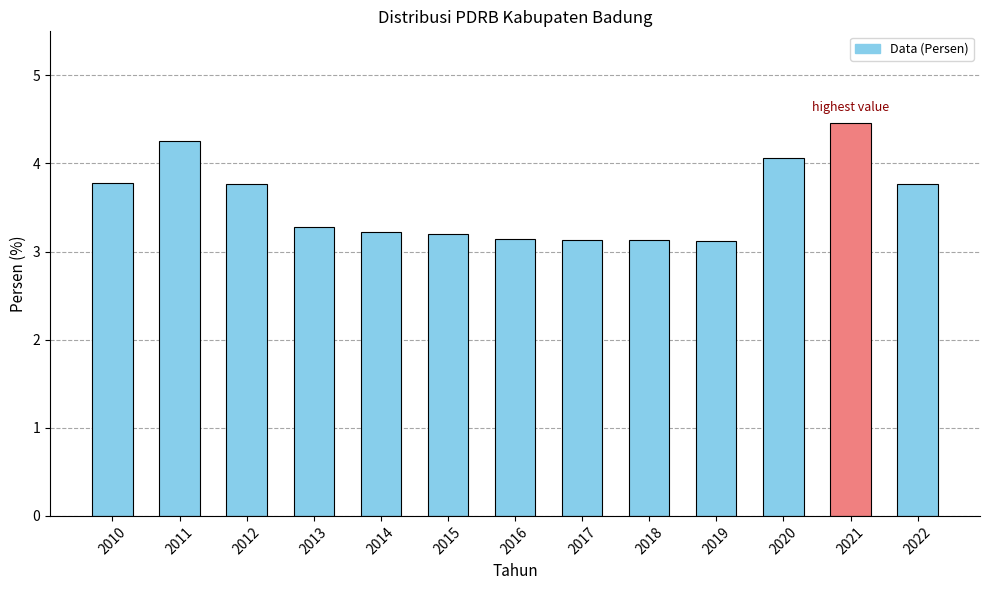

What is the change in value from 2017 to 2020?

+0.9